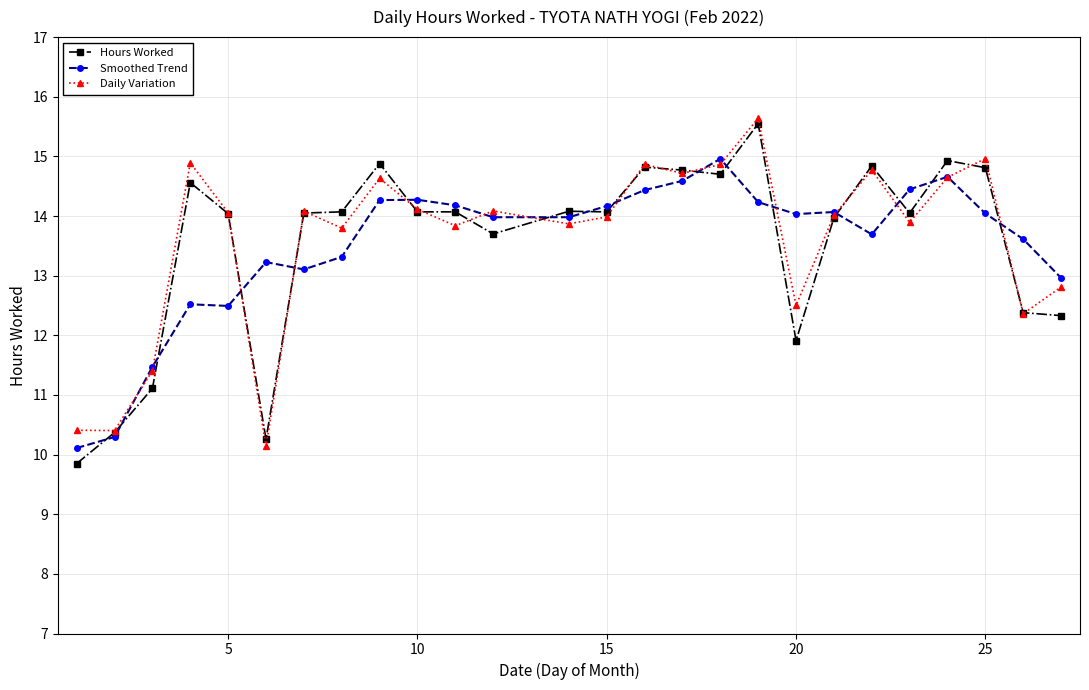

What is the difference between the second highest and minimum values in the Smoothed Trend series?

4.5